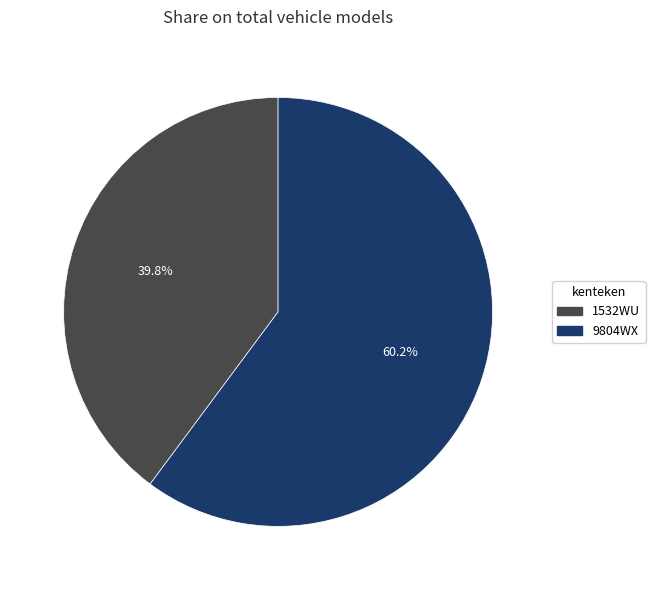

Rank the categories by value from lowest to highest.

1532WU, 9804WX